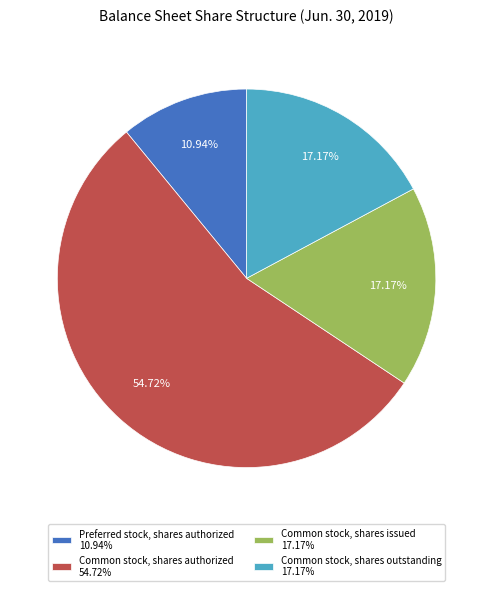

Does any single category account for the majority?

Yes